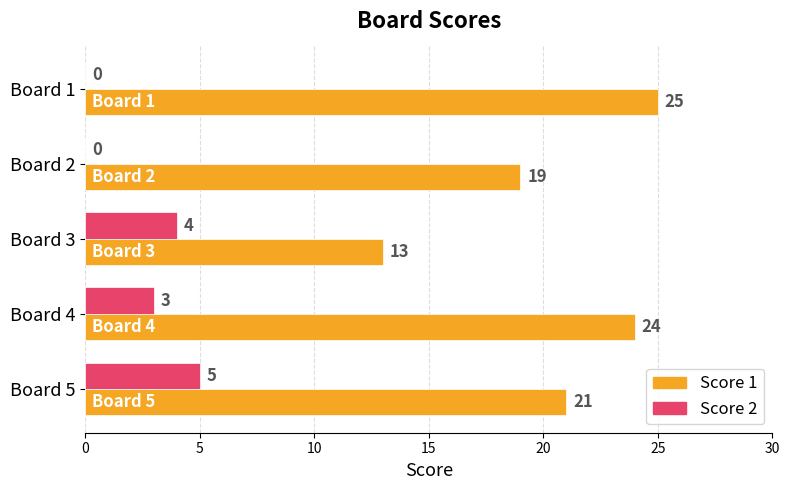

What are all the series names shown in the legend?

Score 1, Score 2